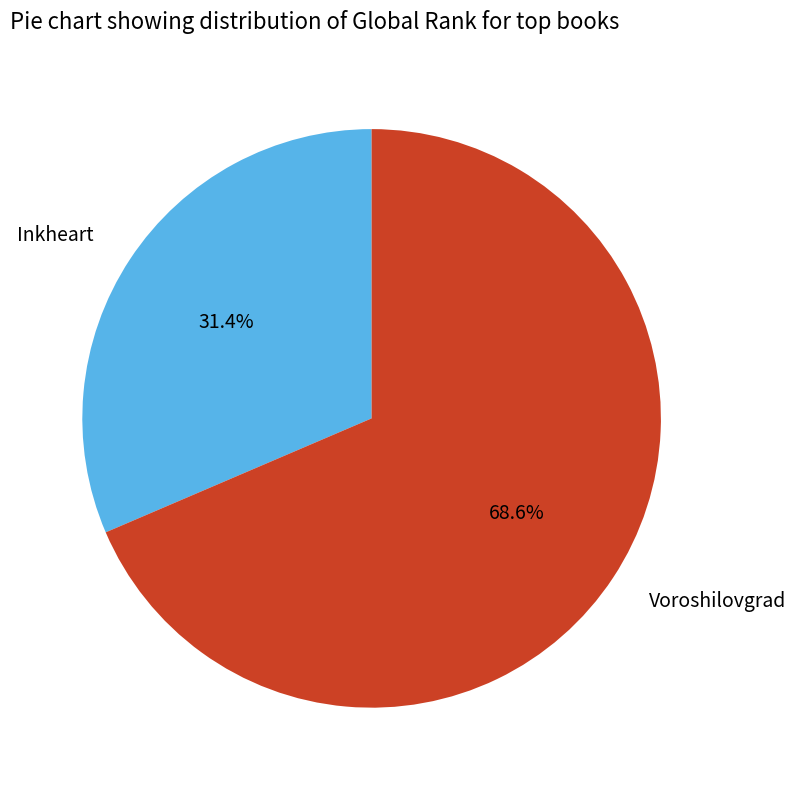

To the nearest percent, what portion does Voroshilovgrad represent?

69%